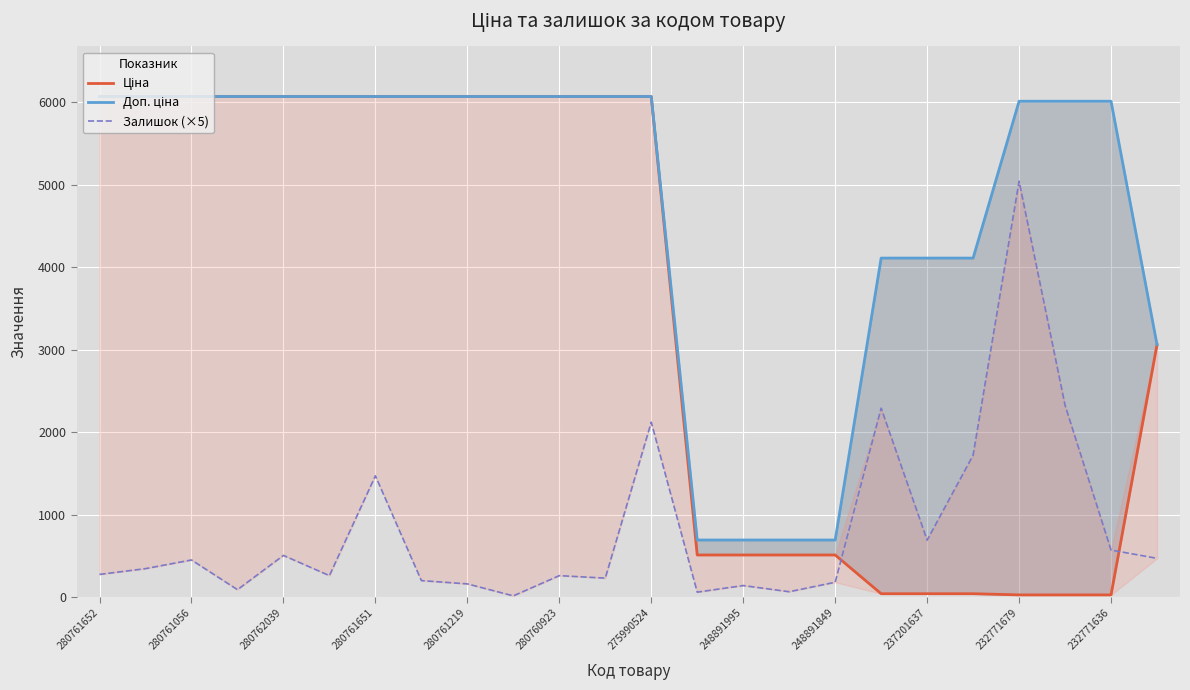

Where does the Доп. ціна series first go above 6067?

280761652